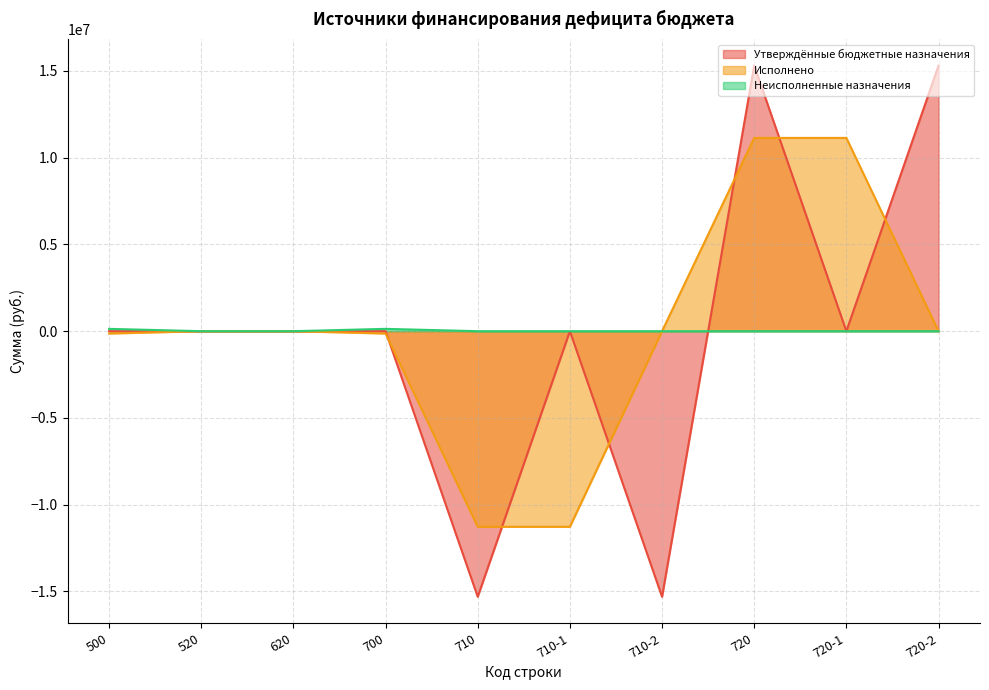

True or false: Исполнено has a value of -175614.1 at 500.

False